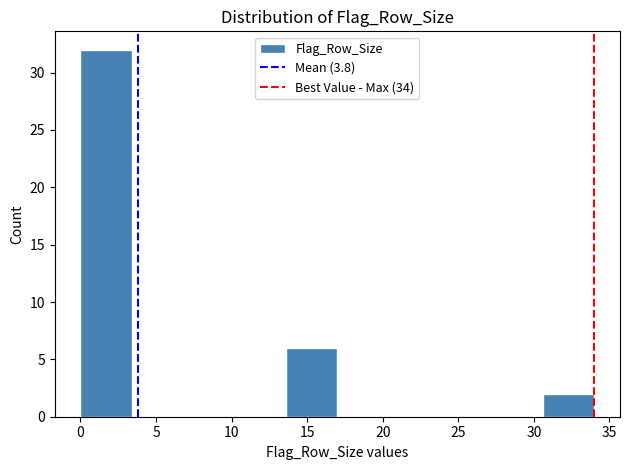

Reading left to right, transcribe this chart: for each bar, give the range it covers on the x-axis and its height. Neither the bar edges nor the heights are printed on the chart, so give them approximately, as read against the axes.

0.0 to 3.4: 32
3.4 to 6.8: 0
6.8 to 10.2: 0
10.2 to 13.6: 0
13.6 to 17.0: 6
17.0 to 20.4: 0
20.4 to 23.8: 0
23.8 to 27.2: 0
27.2 to 30.6: 0
30.6 to 34.0: 2